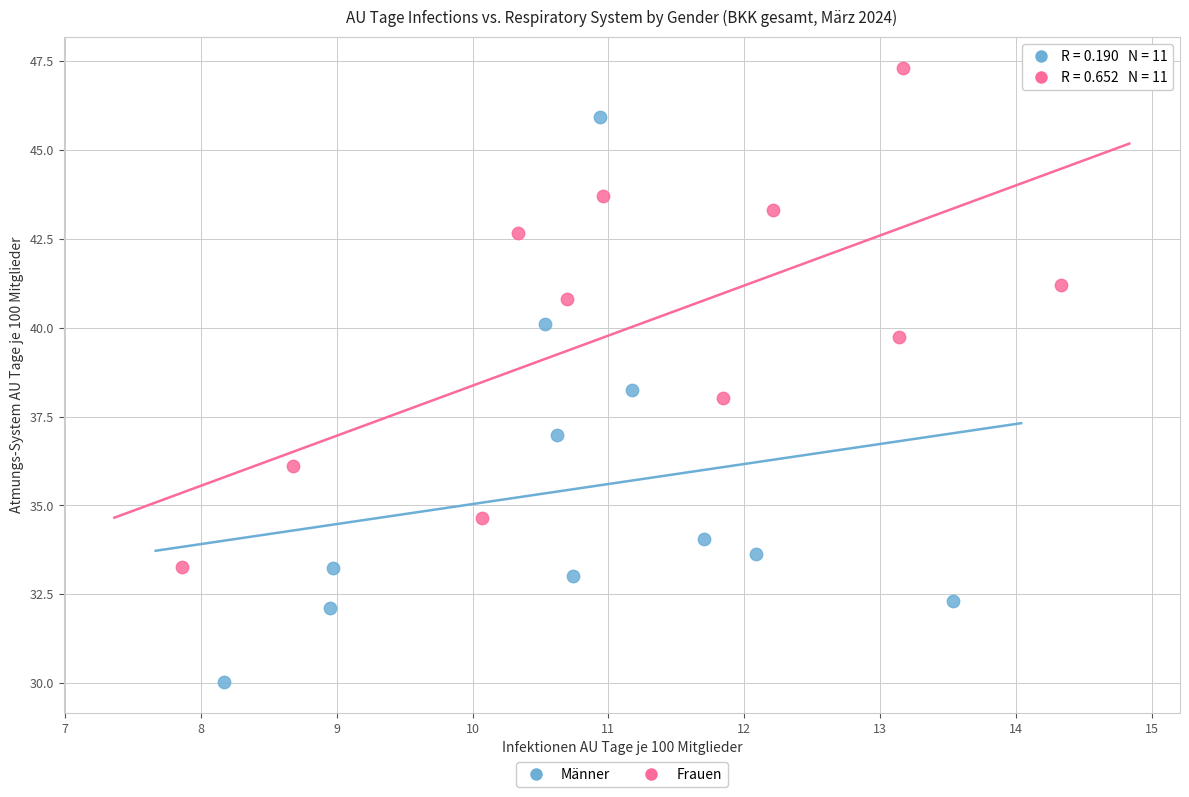

Which series has the largest Y range (max minus min)?

Männer